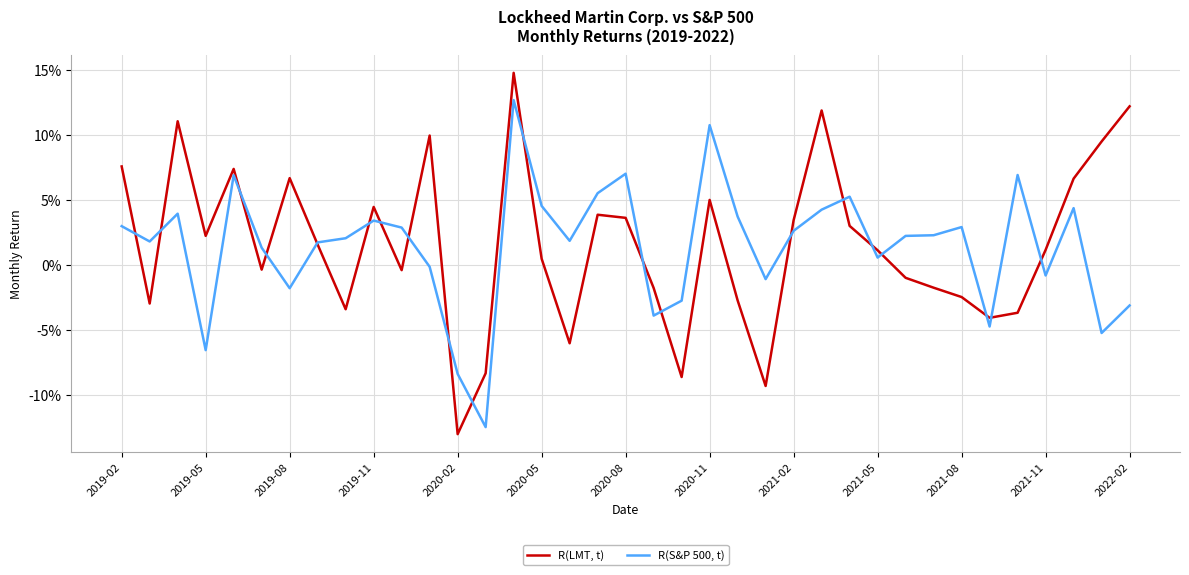

Does the chart display data point markers on the line(s)?

No